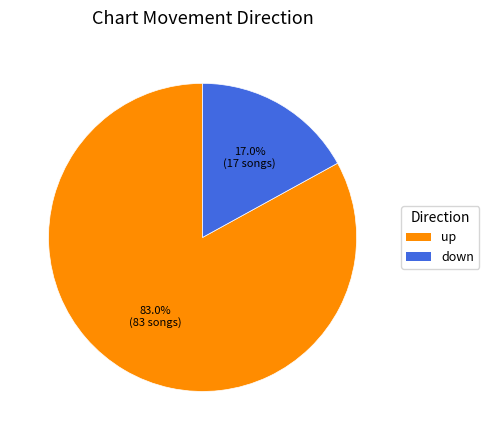

Which category has the biggest portion of the pie?

up